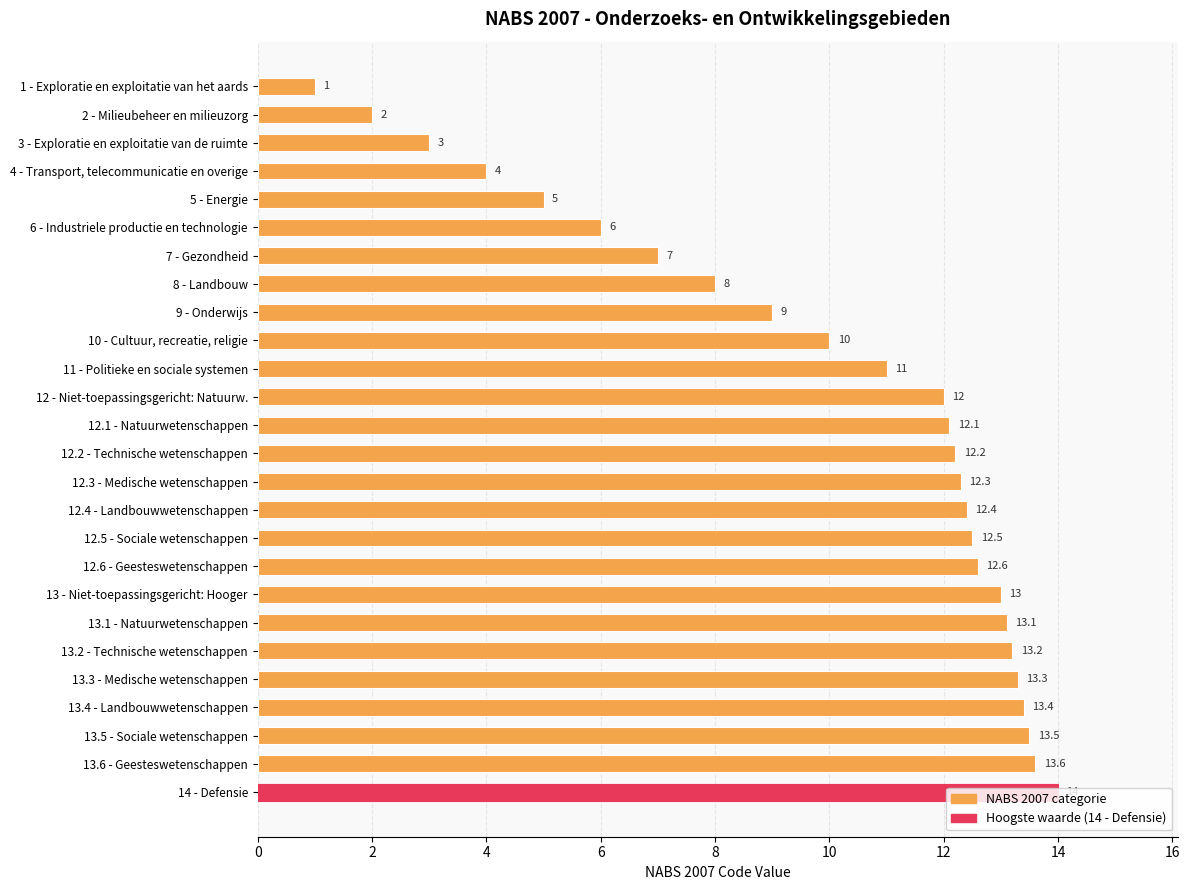

At which category does the chart reach its peak across all series?

14 - Defensie